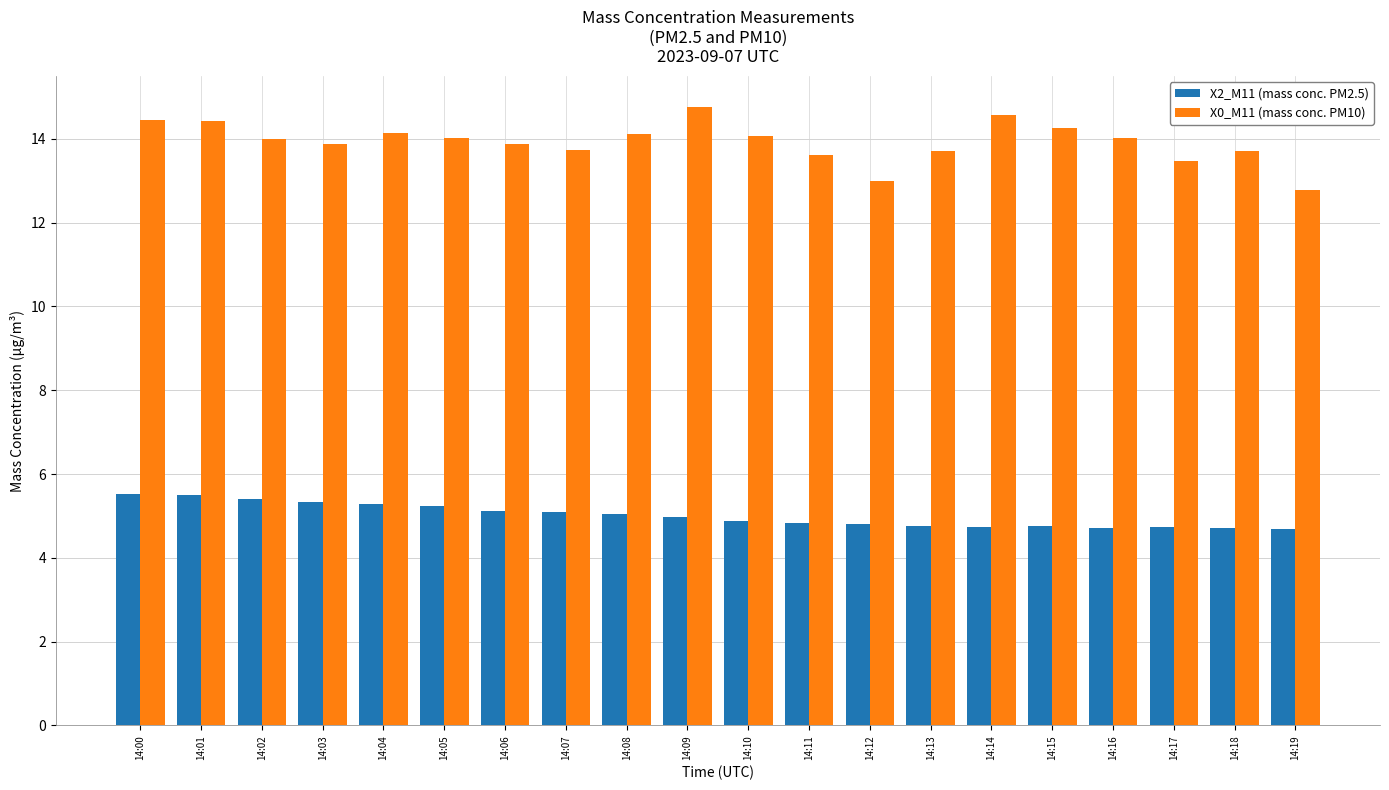

How many data points does each series have?

20